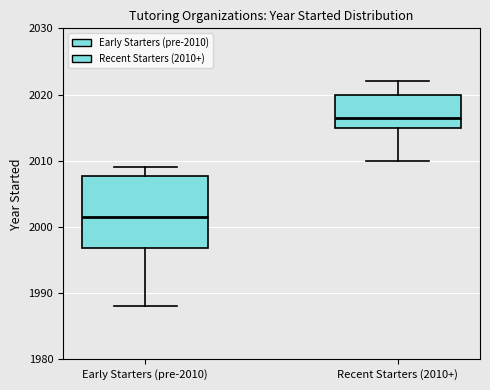

Reading left to right, read every box against the y-axis: the position of its median line, the range the box covers, and the ends of its whiskers. The values are not printed on the chart, so give them approximately, as read against the axis.

Early Starters (pre-2010): median 2002, box 1997 to 2008, whiskers 1988 to 2009
Recent Starters (2010+): median 2017, box 2015 to 2020, whiskers 2010 to 2022